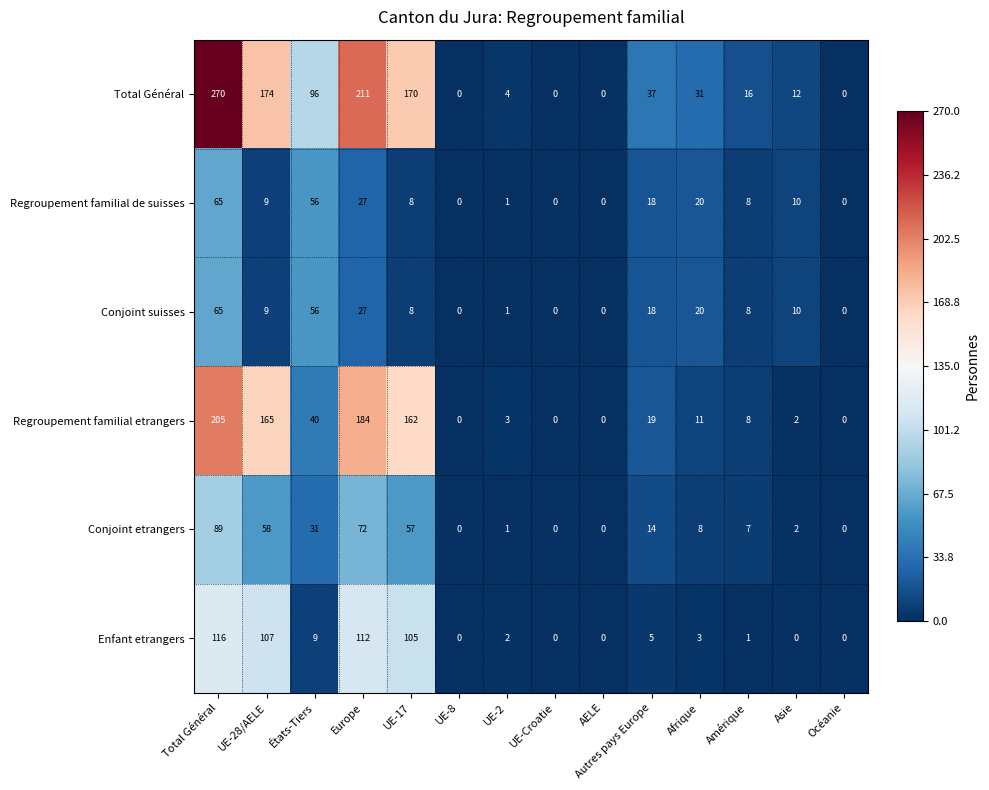

What is the maximum value for Enfant etrangers?

116